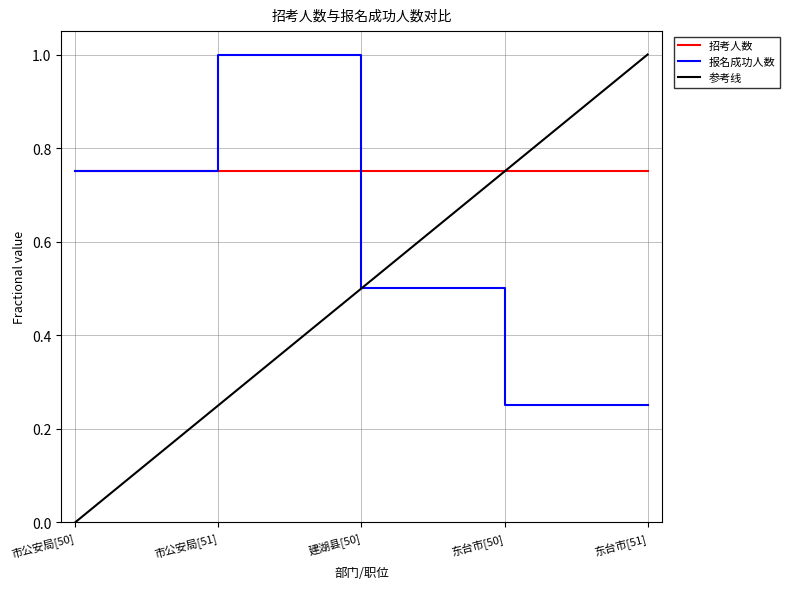

Is the value of 报名成功人数 at 东台市[50] greater than the value of 参考线 at 建湖县[50]?

No